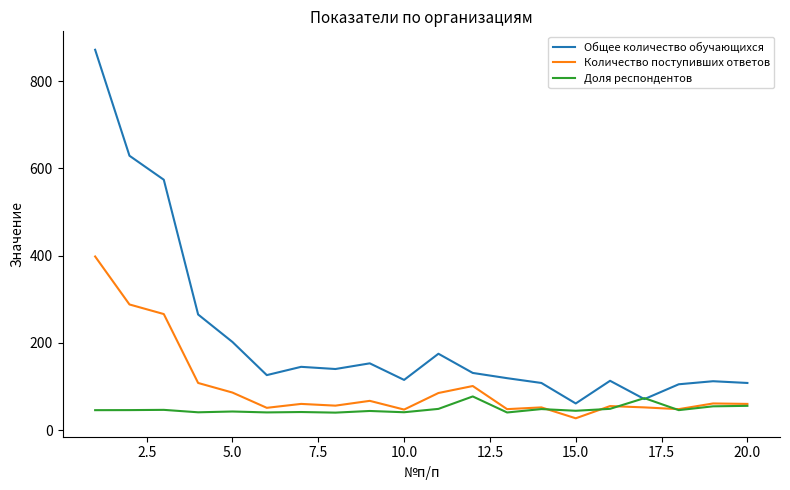

What is the lowest value of the Количество поступивших ответов series?

27.0